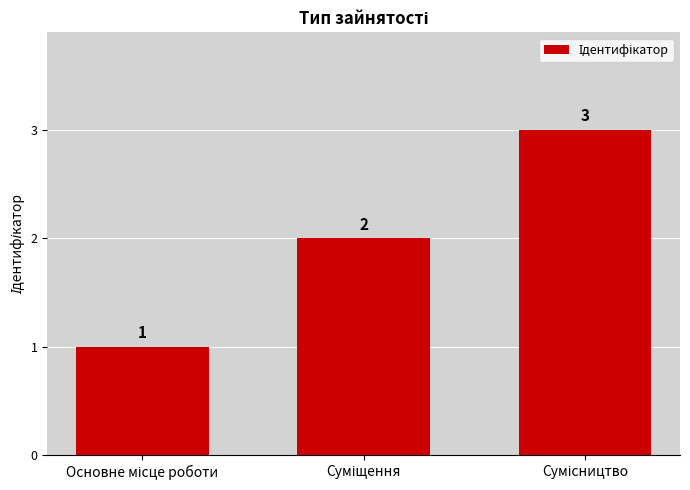

How many values are between 1 and 3?

3